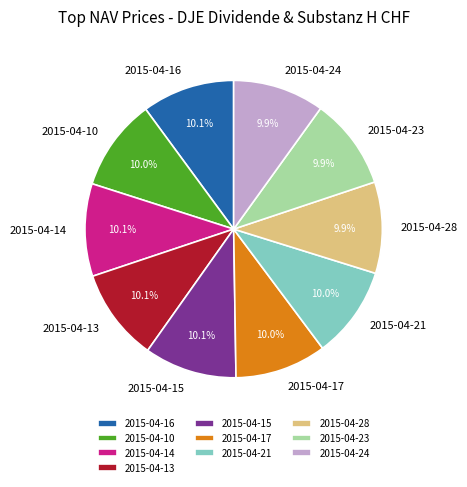

To the nearest percent, what is the combined percentage of 2015-04-23 and 2015-04-14?

20%